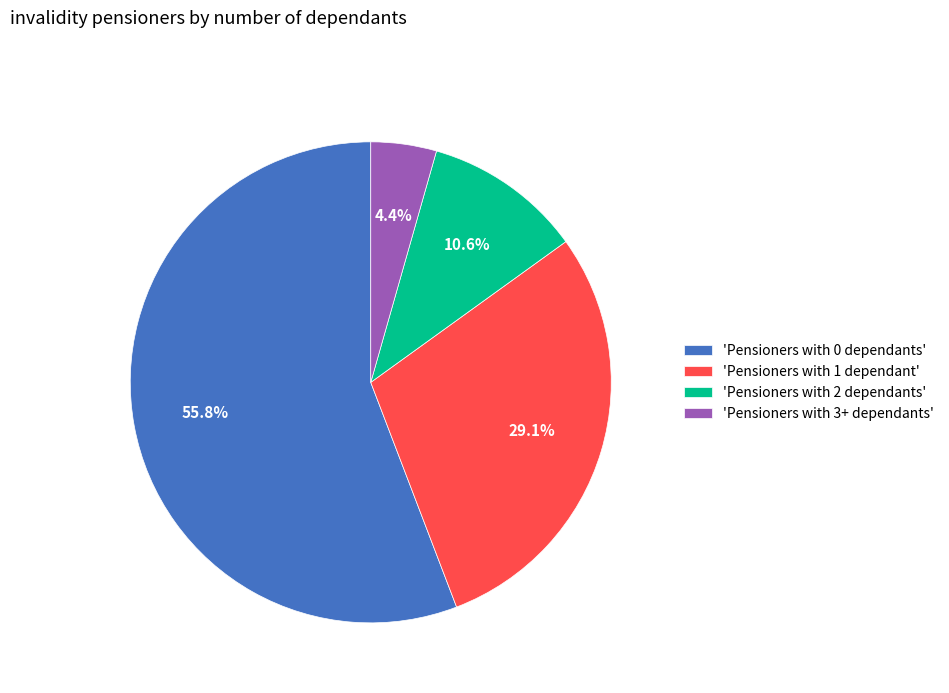

Is 'Pensioners with 3+ dependants' the majority of the pie?

No